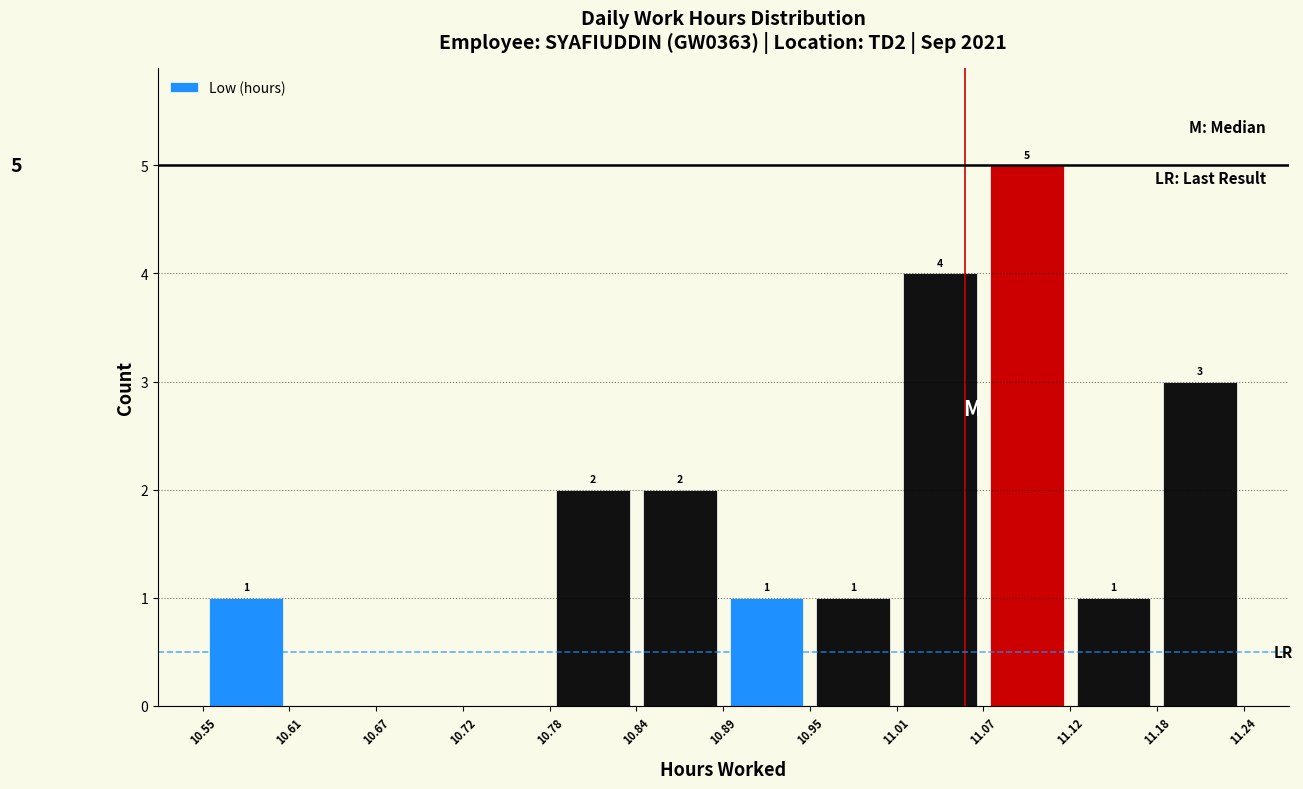

Which range on the x-axis has the tallest bar?

11.07 to 11.12